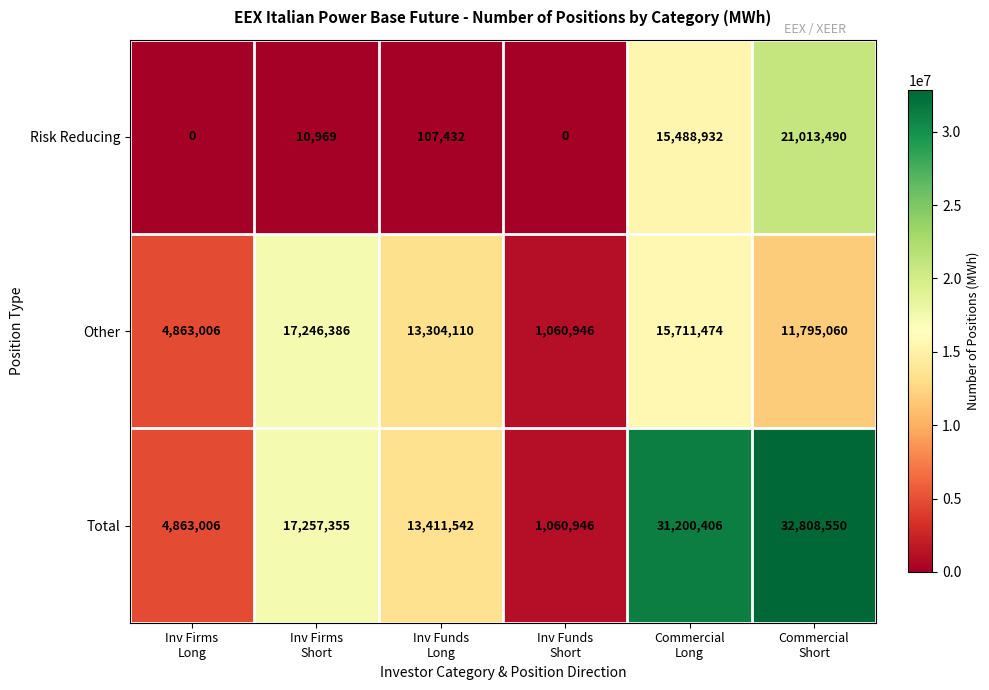

What is the spread (max minus min) of values at Inv Funds
Long?

13304110